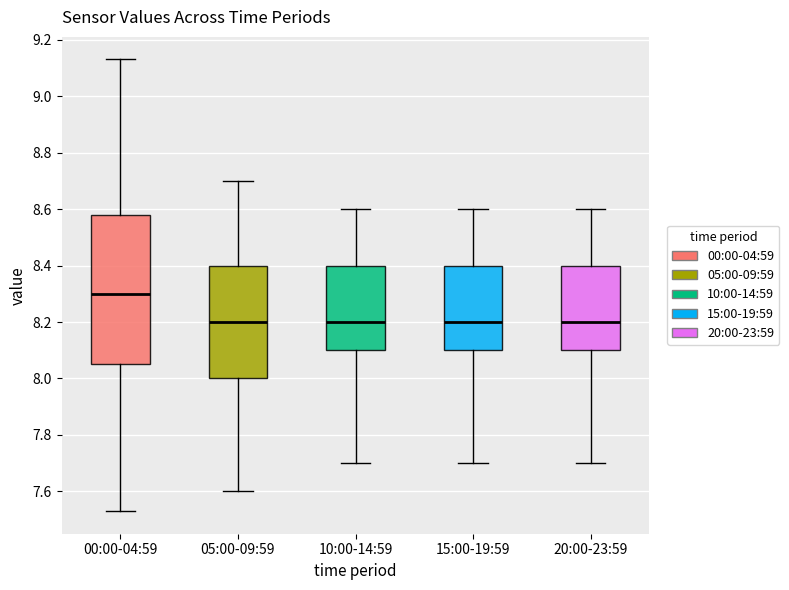

Where does the lower whisker of the box for 05:00-09:59 end on the y-axis? The values are not printed on the chart, so give them approximately, as read against the axis.

7.60